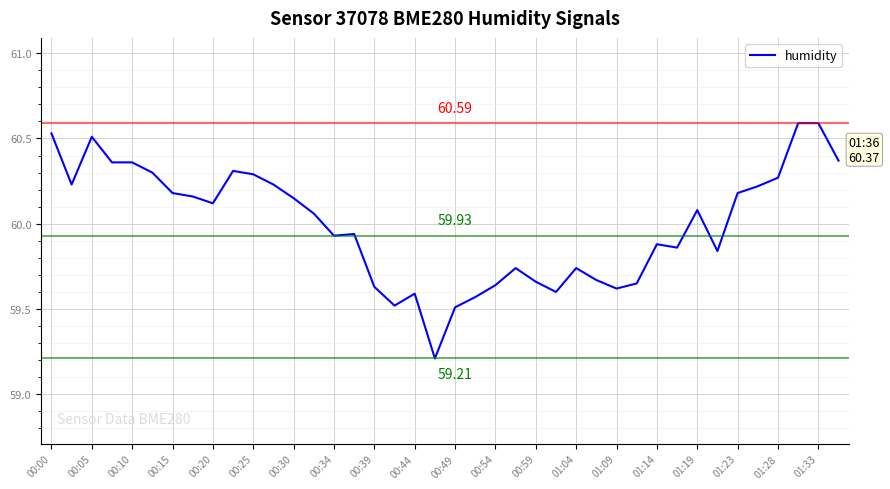

Count the number of data series in this chart.

1